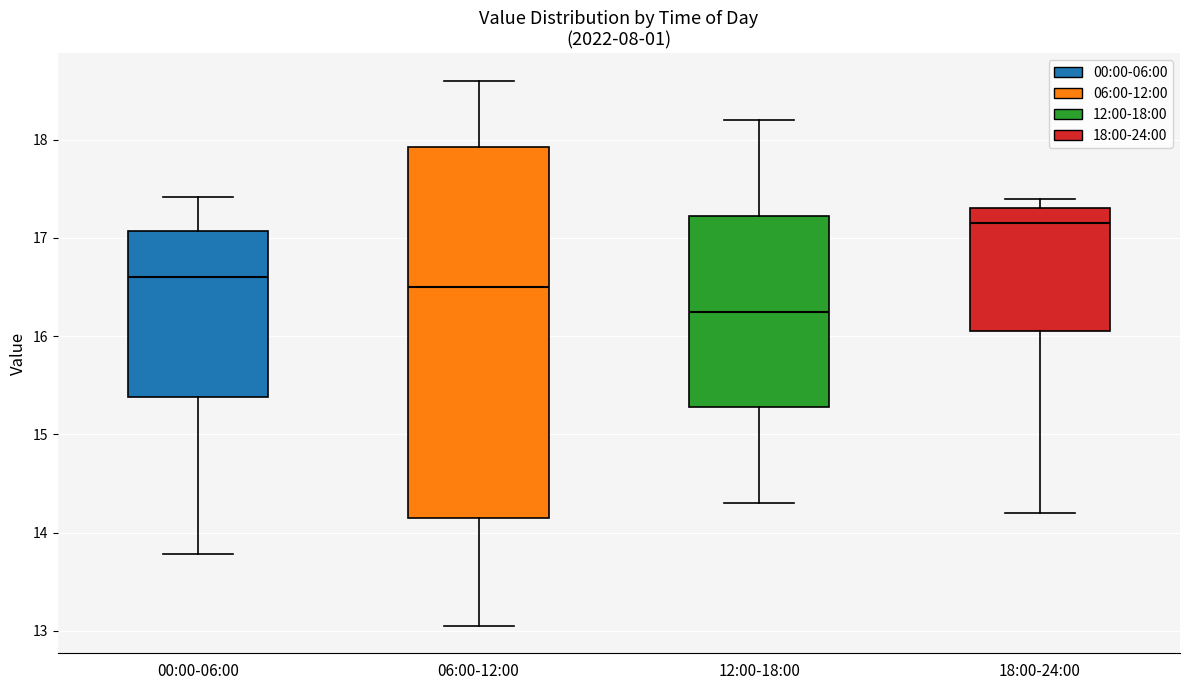

Which box's median line is the highest?

18:00-24:00